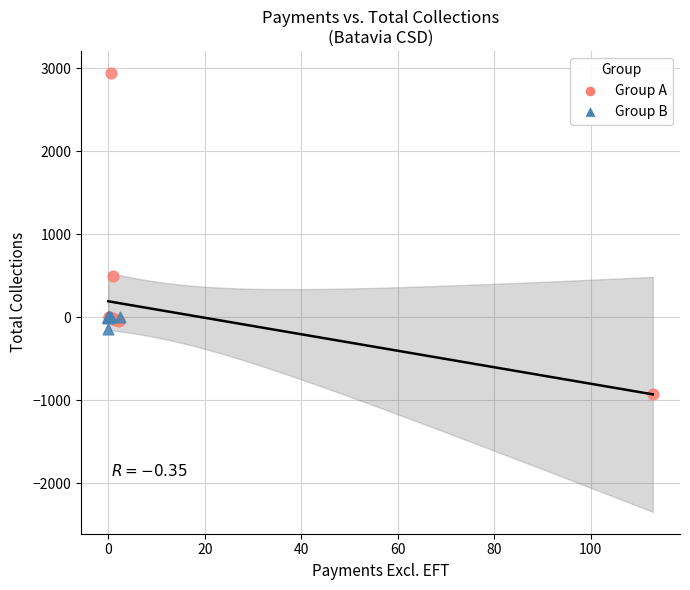

Which series reaches the maximum Y coordinate?

Group A